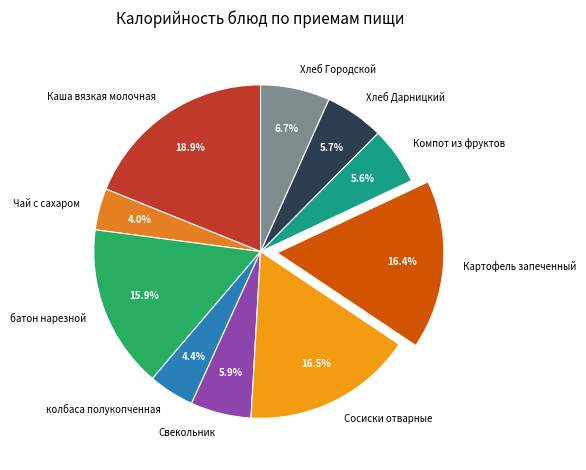

Which has a higher value, Хлеб Городской or Чай с сахаром?

Хлеб Городской